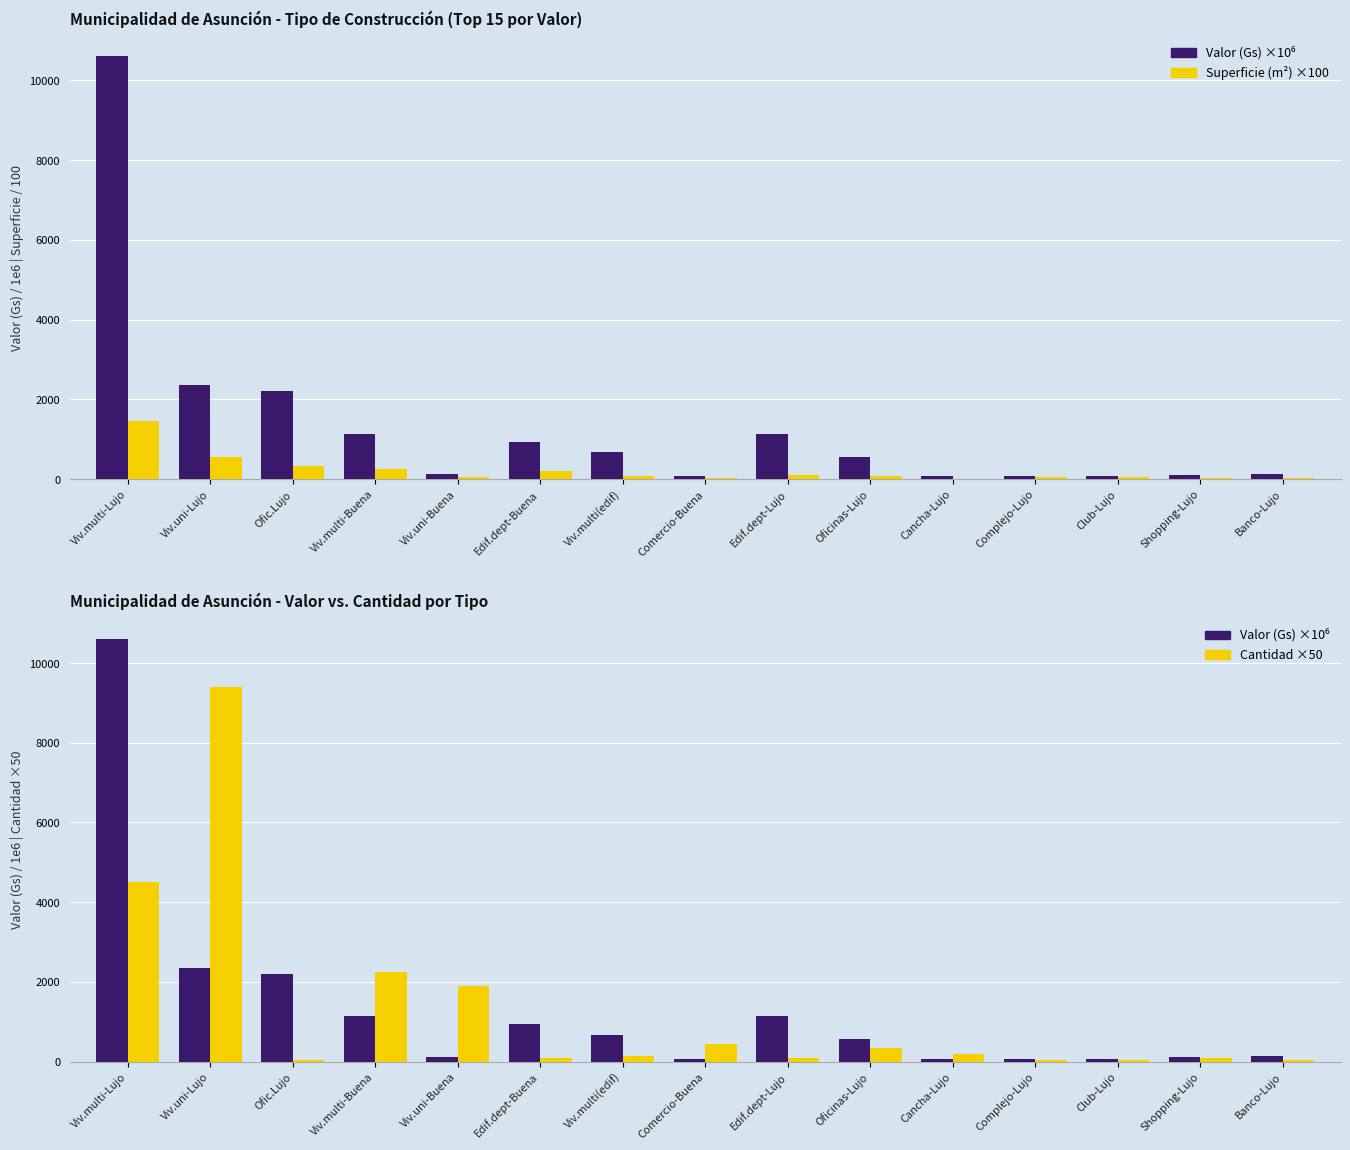

What is the minimum value shown in the chart?

8.6